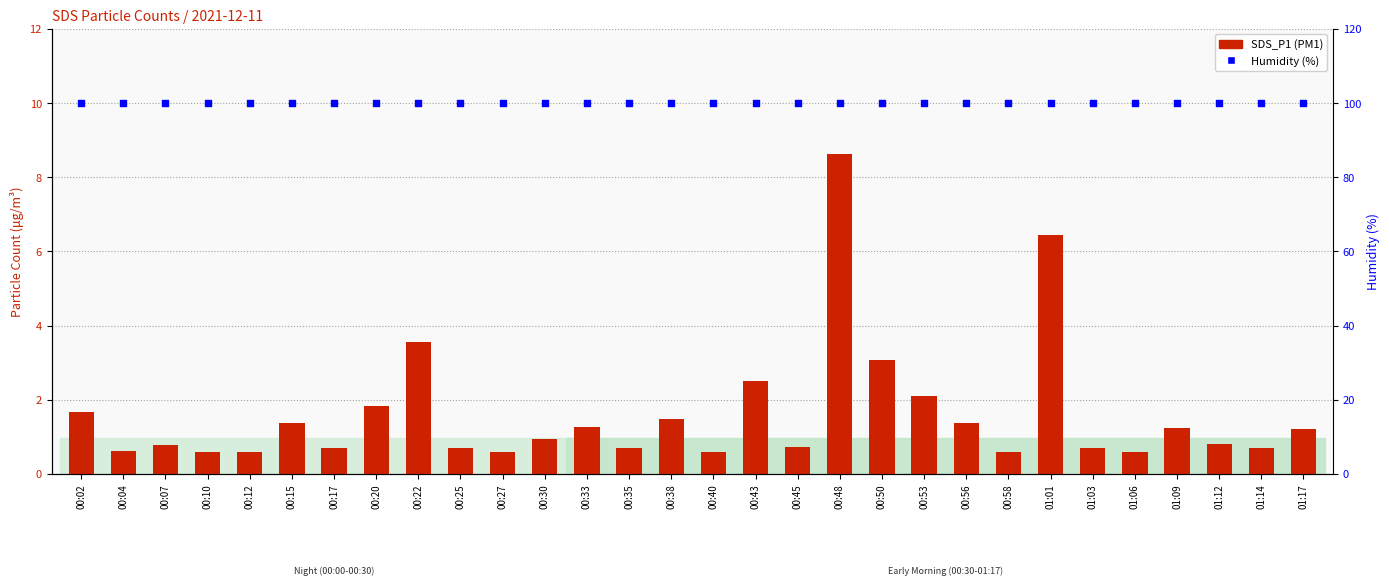

Which series has the largest total across all categories?

Humidity